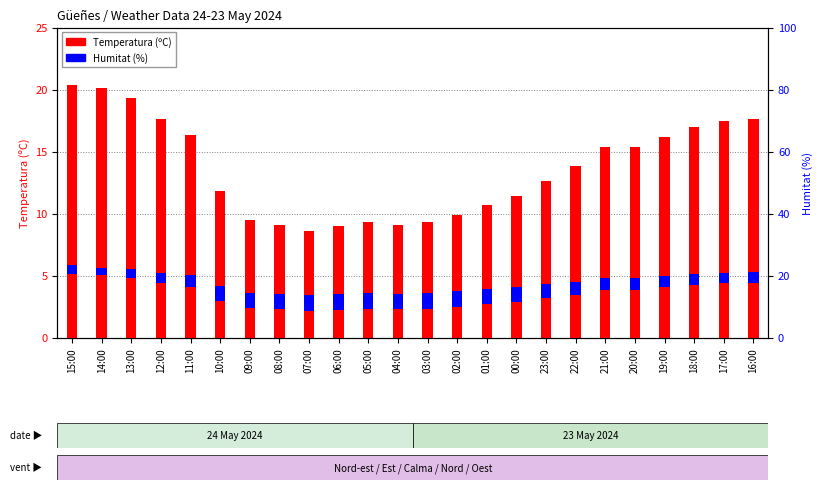

The value of Temperatura (ºC) at 04:00 is 4.6. True or false?

False